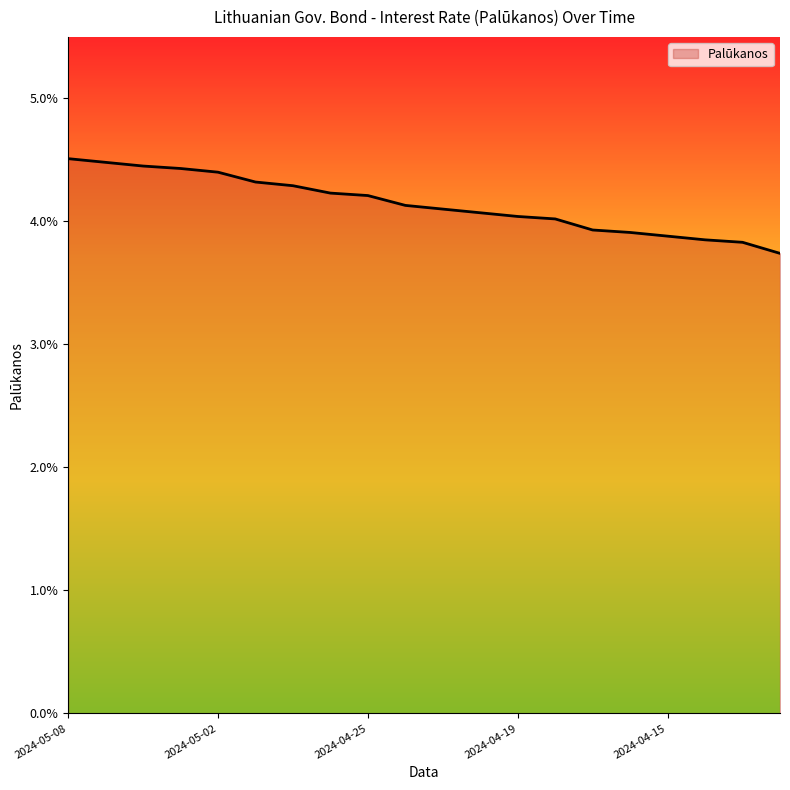

List the labels in order of value, smallest first.

2024-04-10, 2024-04-11, 2024-04-12, 2024-04-15, 2024-04-16, 2024-04-17, 2024-04-18, 2024-04-19, 2024-04-22, 2024-04-23, 2024-04-24, 2024-04-25, 2024-04-26, 2024-04-29, 2024-04-30, 2024-05-02, 2024-05-03, 2024-05-06, 2024-05-07, 2024-05-08